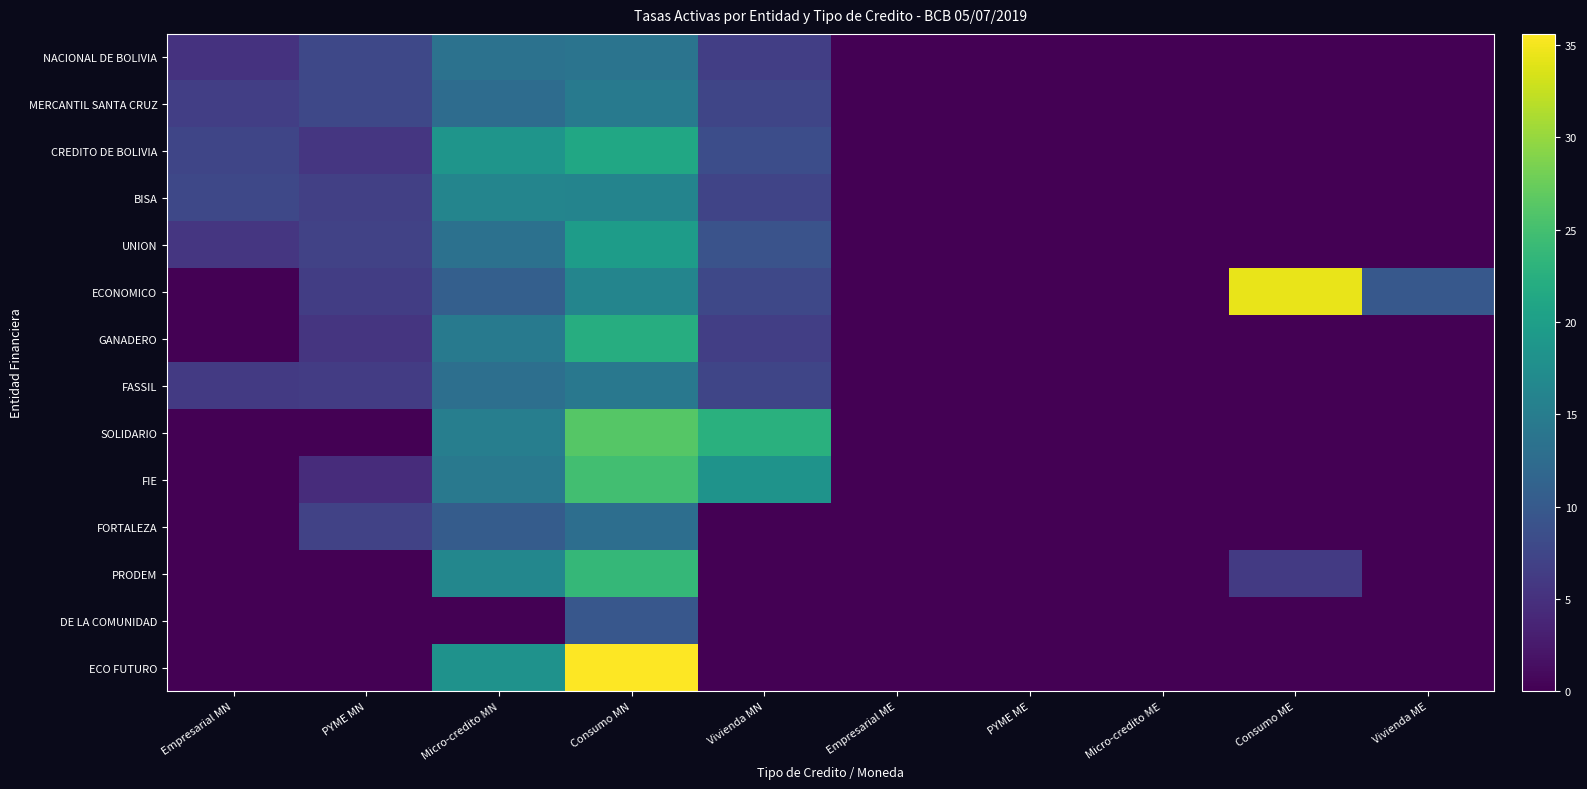

Reading left to right, list all the values displayed in this chart.

NACIONAL DE BOLIVIA: Empresarial MN=5.2	PYME MN=7.7	Micro-credito MN=13.4	Consumo MN=13.7	Vivienda MN=6.6	Empresarial ME=0.0	PYME ME=0.0	Micro-credito ME=0.0	Consumo ME=0.0	Vivienda ME=0.0
MERCANTIL SANTA CRUZ: Empresarial MN=6.7	PYME MN=7.7	Micro-credito MN=12.6	Consumo MN=14.5	Vivienda MN=7.5	Empresarial ME=0.0	PYME ME=0.0	Micro-credito ME=0.0	Consumo ME=0.0	Vivienda ME=0.0
CREDITO DE BOLIVIA: Empresarial MN=7.5	PYME MN=5.6	Micro-credito MN=18.6	Consumo MN=21.2	Vivienda MN=8.5	Empresarial ME=0.0	PYME ME=0.0	Micro-credito ME=0.0	Consumo ME=0.0	Vivienda ME=0.0
BISA: Empresarial MN=7.7	PYME MN=6.7	Micro-credito MN=16.2	Consumo MN=16.0	Vivienda MN=7.3	Empresarial ME=0.0	PYME ME=0.0	Micro-credito ME=0.0	Consumo ME=0.0	Vivienda ME=0.0
UNION: Empresarial MN=5.6	PYME MN=7.1	Micro-credito MN=13.3	Consumo MN=19.6	Vivienda MN=9.1	Empresarial ME=0.0	PYME ME=0.0	Micro-credito ME=0.0	Consumo ME=0.0	Vivienda ME=0.0
ECONOMICO: Empresarial MN=0.0	PYME MN=6.5	Micro-credito MN=10.8	Consumo MN=16.3	Vivienda MN=7.8	Empresarial ME=0.0	PYME ME=0.0	Micro-credito ME=0.0	Consumo ME=34.5	Vivienda ME=9.9
GANADERO: Empresarial MN=0.0	PYME MN=5.5	Micro-credito MN=14.6	Consumo MN=22.1	Vivienda MN=6.7	Empresarial ME=0.0	PYME ME=0.0	Micro-credito ME=0.0	Consumo ME=0.0	Vivienda ME=0.0
FASSIL: Empresarial MN=6.0	PYME MN=6.4	Micro-credito MN=13.0	Consumo MN=14.2	Vivienda MN=7.5	Empresarial ME=0.0	PYME ME=0.0	Micro-credito ME=0.0	Consumo ME=0.0	Vivienda ME=0.0
SOLIDARIO: Empresarial MN=0.0	PYME MN=0.0	Micro-credito MN=15.2	Consumo MN=26.2	Vivienda MN=22.7	Empresarial ME=0.0	PYME ME=0.0	Micro-credito ME=0.0	Consumo ME=0.0	Vivienda ME=0.0
FIE: Empresarial MN=0.0	PYME MN=4.6	Micro-credito MN=14.4	Consumo MN=24.8	Vivienda MN=18.3	Empresarial ME=0.0	PYME ME=0.0	Micro-credito ME=0.0	Consumo ME=0.0	Vivienda ME=0.0
FORTALEZA: Empresarial MN=0.0	PYME MN=7.1	Micro-credito MN=10.3	Consumo MN=12.9	Vivienda MN=0.0	Empresarial ME=0.0	PYME ME=0.0	Micro-credito ME=0.0	Consumo ME=0.0	Vivienda ME=0.0
PRODEM: Empresarial MN=0.0	PYME MN=0.0	Micro-credito MN=16.5	Consumo MN=23.8	Vivienda MN=0.0	Empresarial ME=0.0	PYME ME=0.0	Micro-credito ME=0.0	Consumo ME=6.0	Vivienda ME=0.0
DE LA COMUNIDAD: Empresarial MN=0.0	PYME MN=0.0	Micro-credito MN=0.0	Consumo MN=9.7	Vivienda MN=0.0	Empresarial ME=0.0	PYME ME=0.0	Micro-credito ME=0.0	Consumo ME=0.0	Vivienda ME=0.0
ECO FUTURO: Empresarial MN=0.0	PYME MN=0.0	Micro-credito MN=18.2	Consumo MN=35.6	Vivienda MN=0.0	Empresarial ME=0.0	PYME ME=0.0	Micro-credito ME=0.0	Consumo ME=0.0	Vivienda ME=0.0